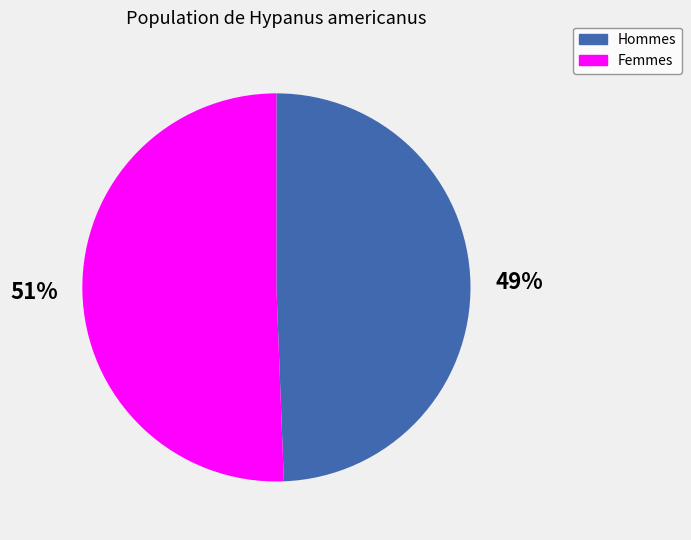

Is there a majority slice in this chart?

Yes